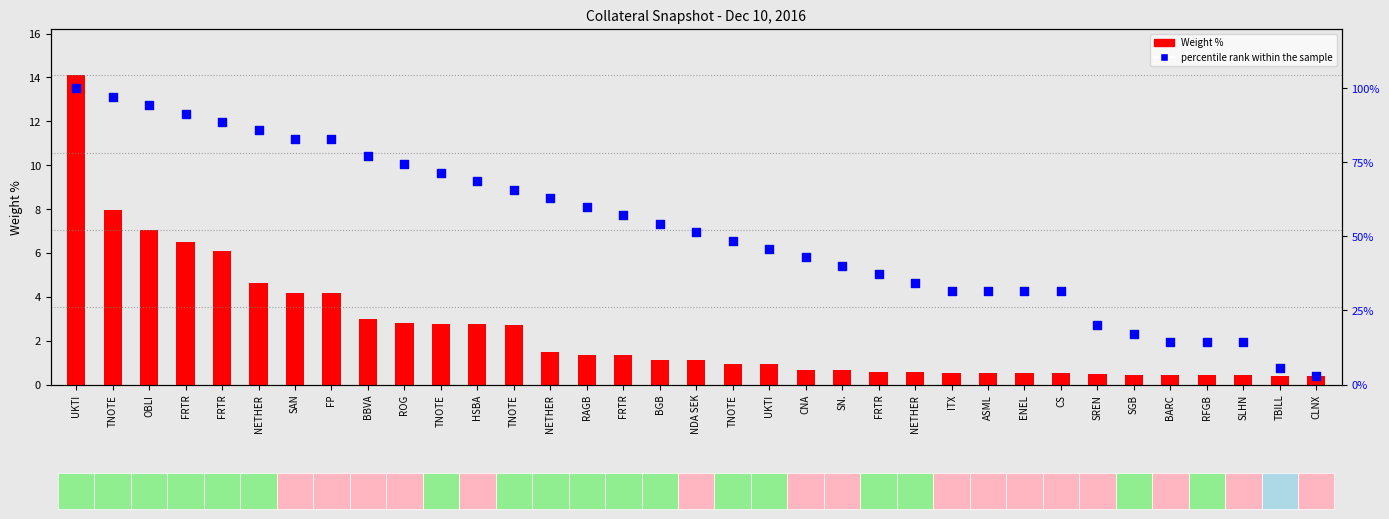

At which category is the sum across all series the highest?

UKTI